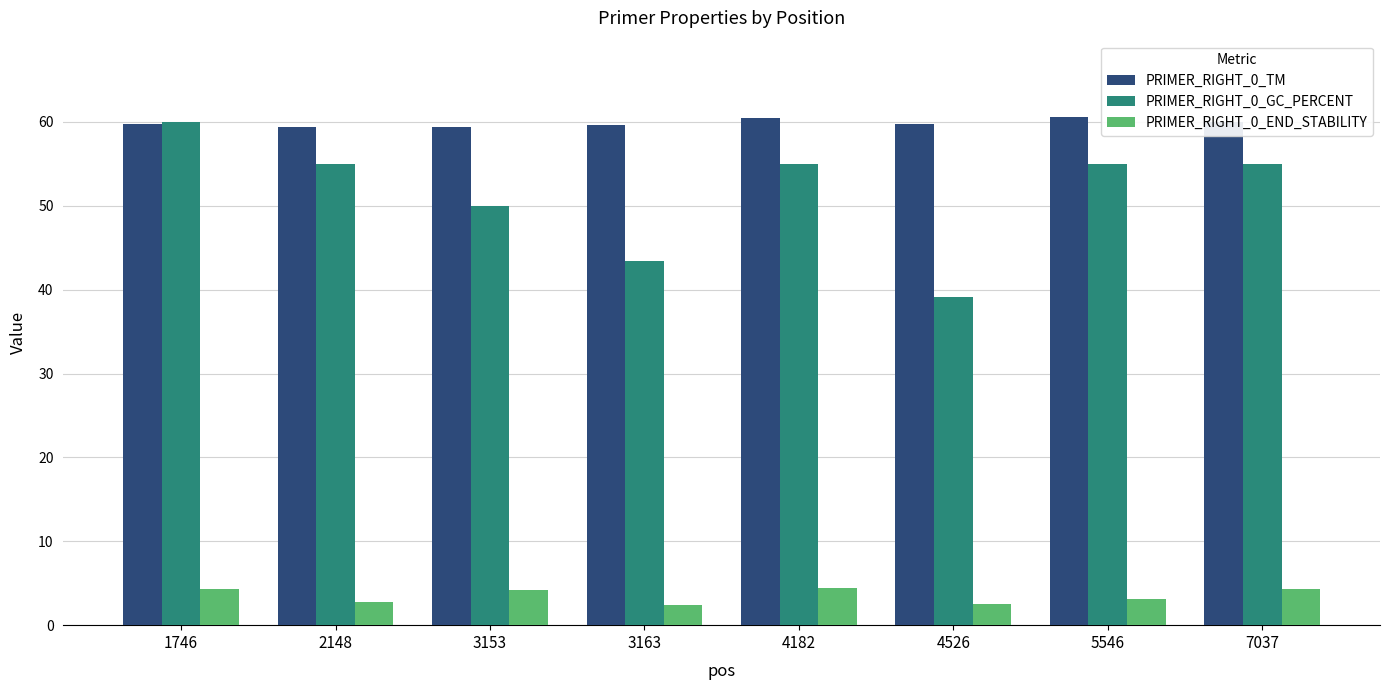

At which category is the sum across all series the highest?

1746